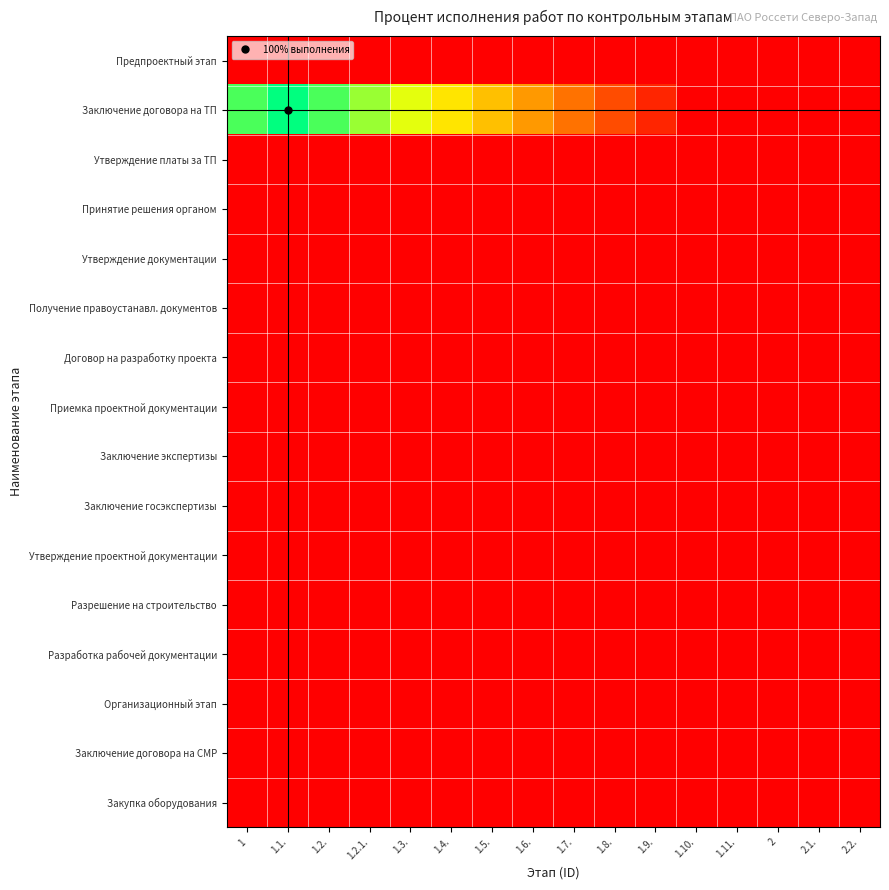

Which series has the largest range (max minus min)?

Заключение договора на ТП